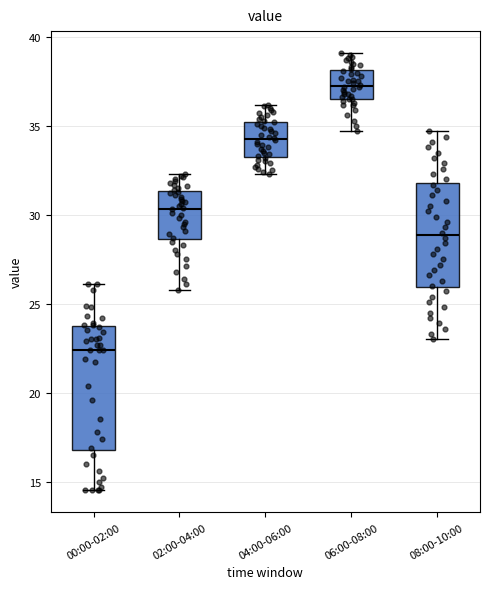

Comparing the boxes themselves (not the whiskers), which one is the tallest?

00:00-02:00